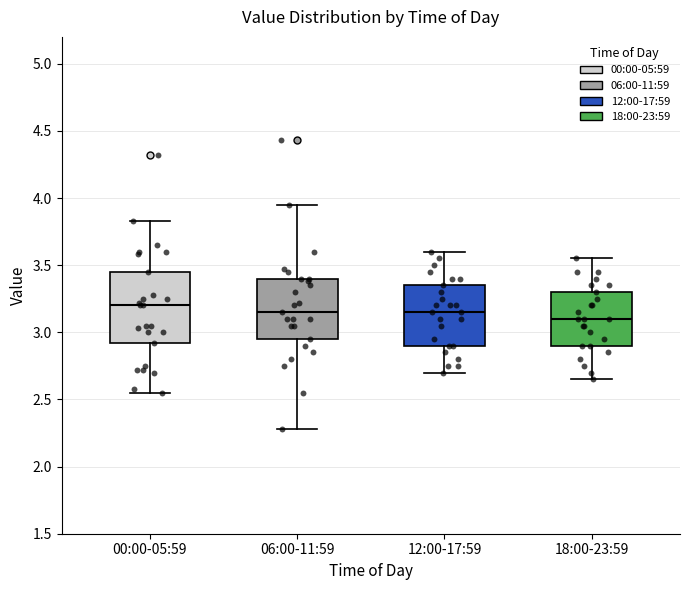

Which box is the tallest, from its lower edge to its upper edge?

00:00-05:59